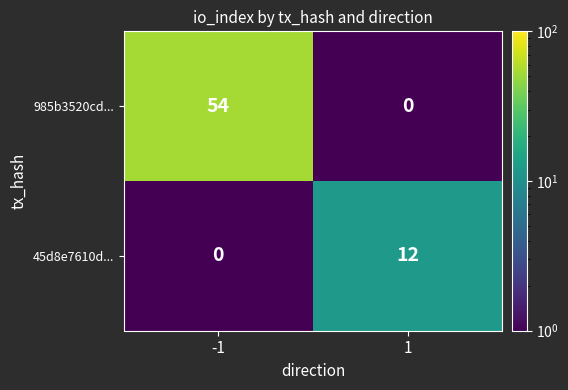

True or false: 45d8e7610d... has a value of 0 at -1.

True